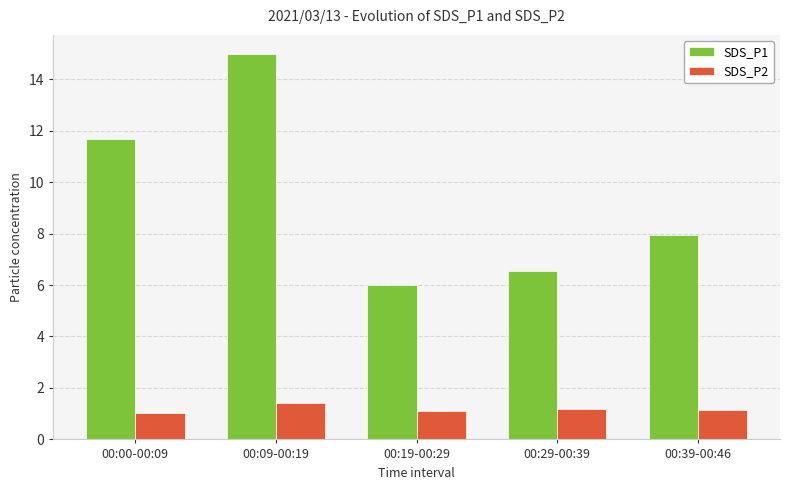

True or false: SDS_P2 has a value of 1.2 at 00:29-00:39.

True